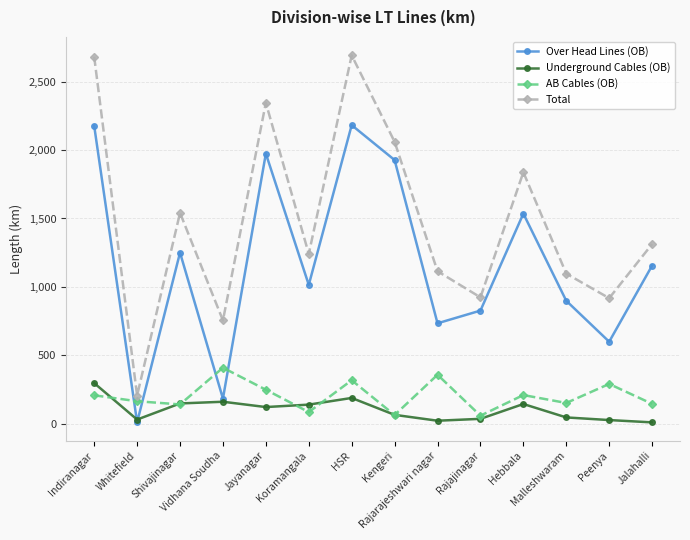

What is the approximate value of Total at Indiranagar?

2681.9